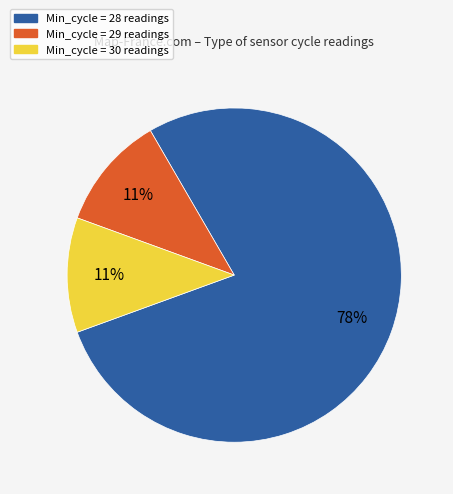

To the nearest percent, what is the difference between the largest and smallest slice percentages?

67%